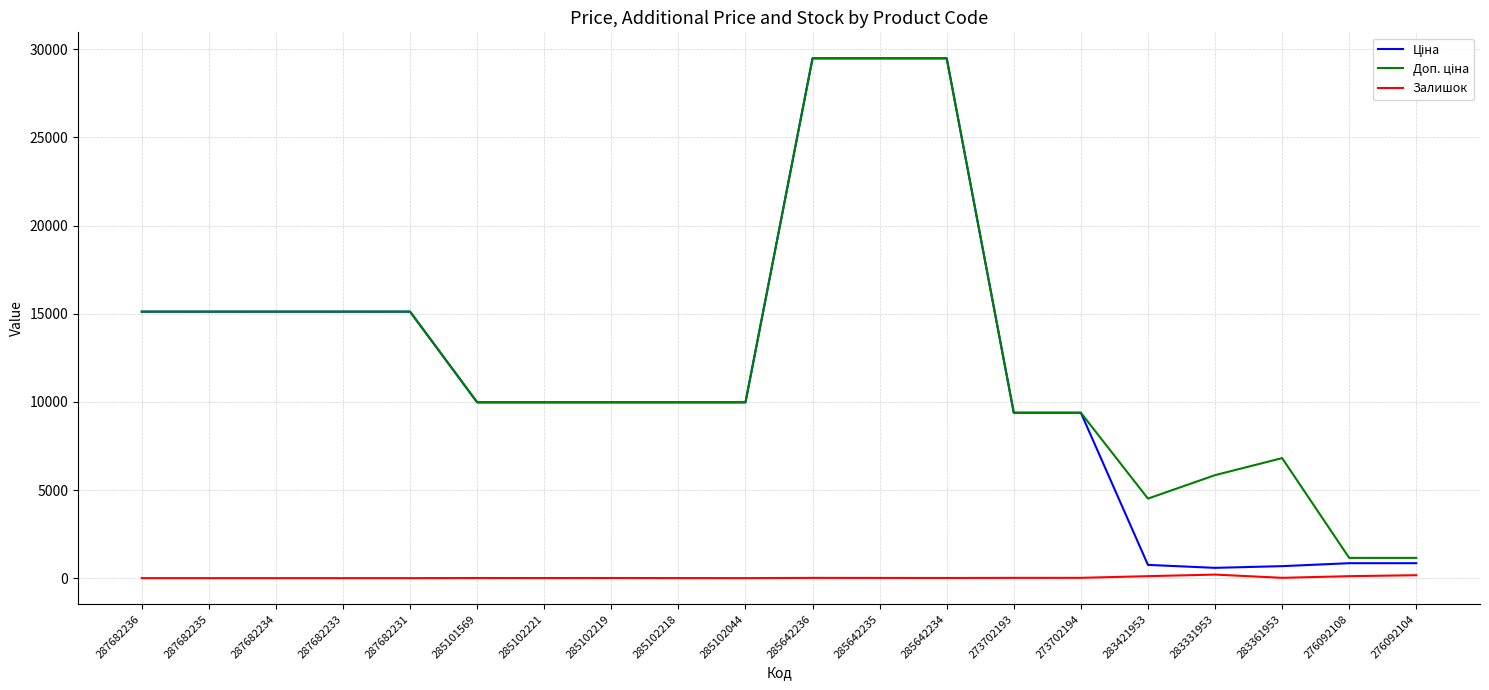

What is the spread (max minus min) of values at 285642235?

29478.5